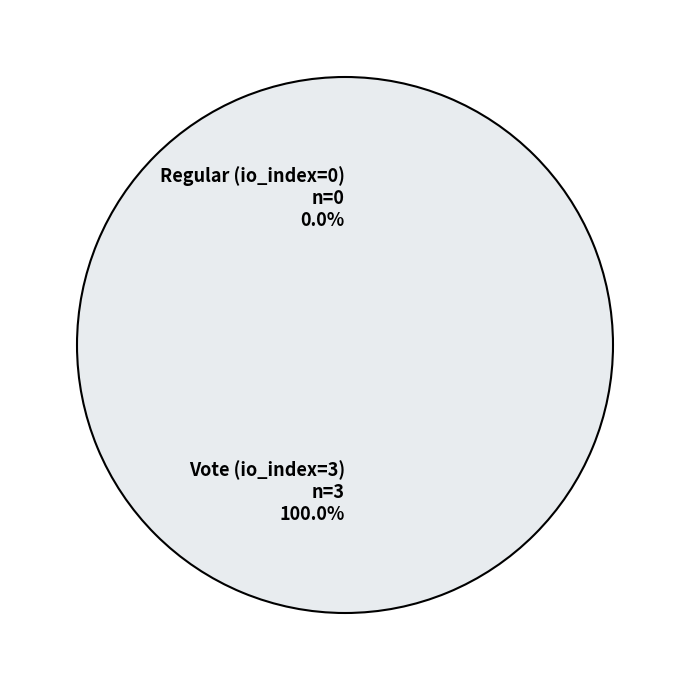

Rank the categories by value from highest to lowest.

Vote (io_index=3), Regular (io_index=0)